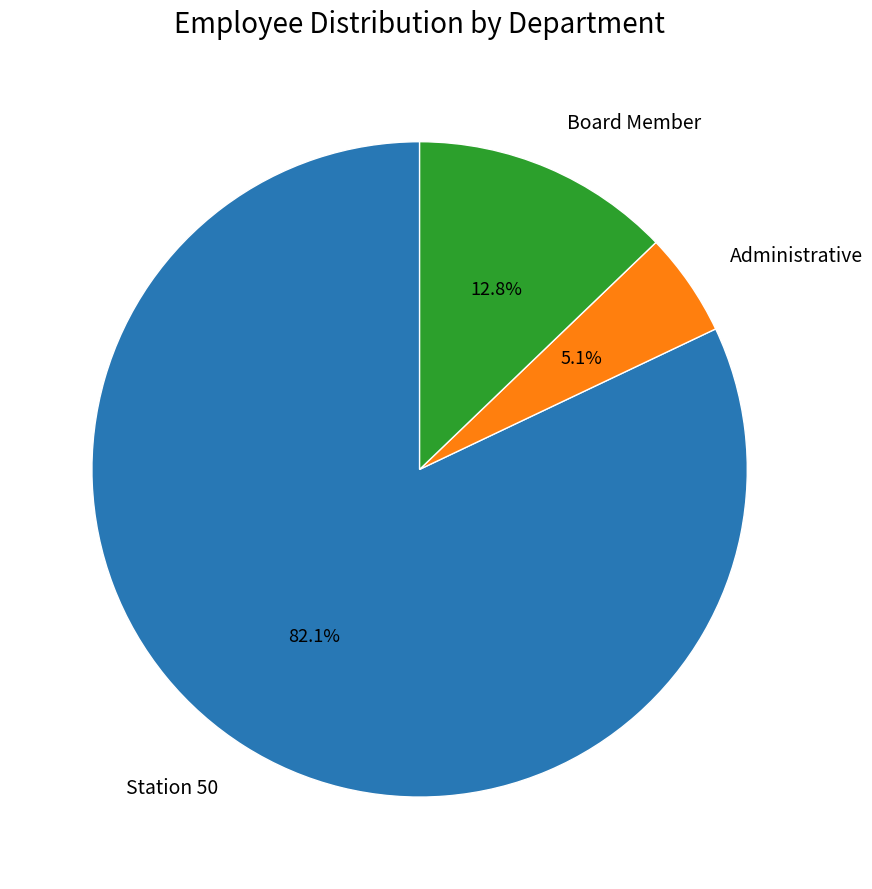

What is the largest slice in the pie chart?

Station 50